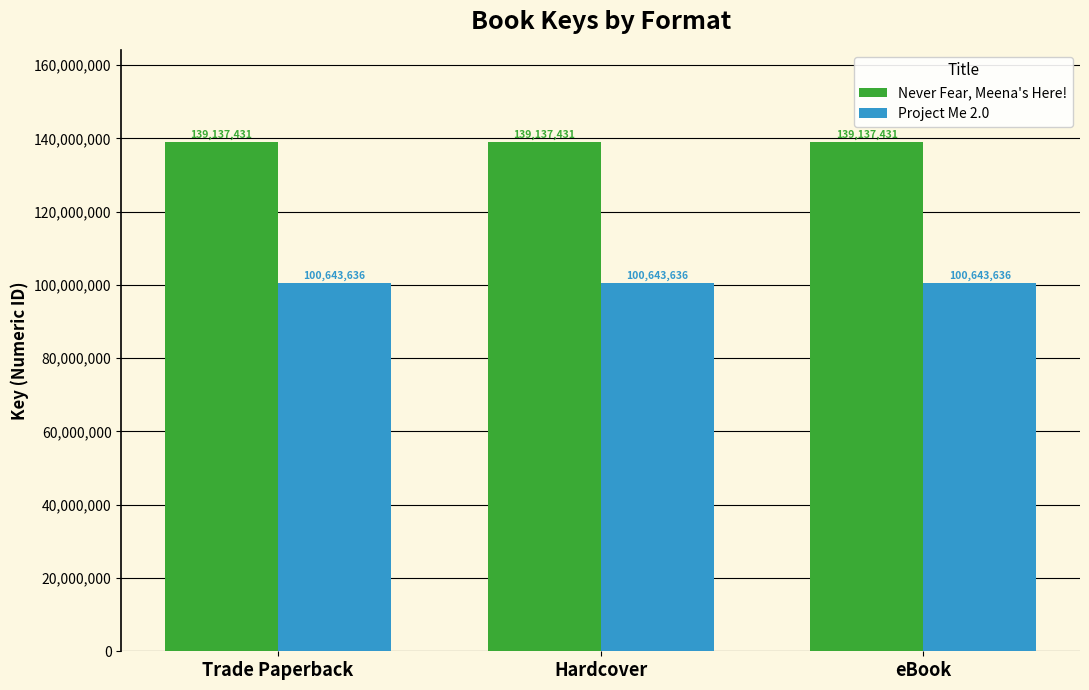

What is the maximum value shown in the chart?

139137431